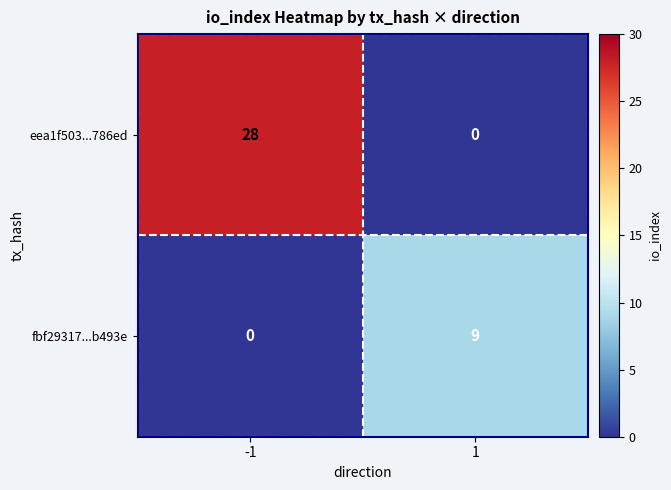

At which category does the chart reach its peak across all series?

-1